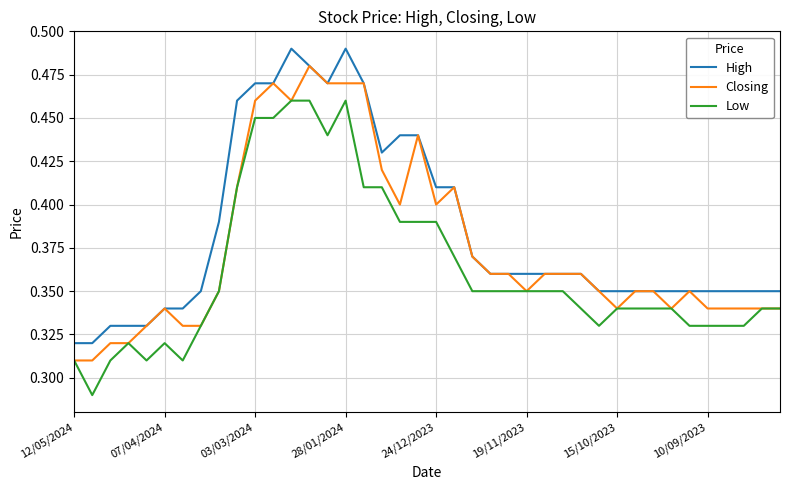

List the series in order of their peak value, lowest first.

Low, Closing, High